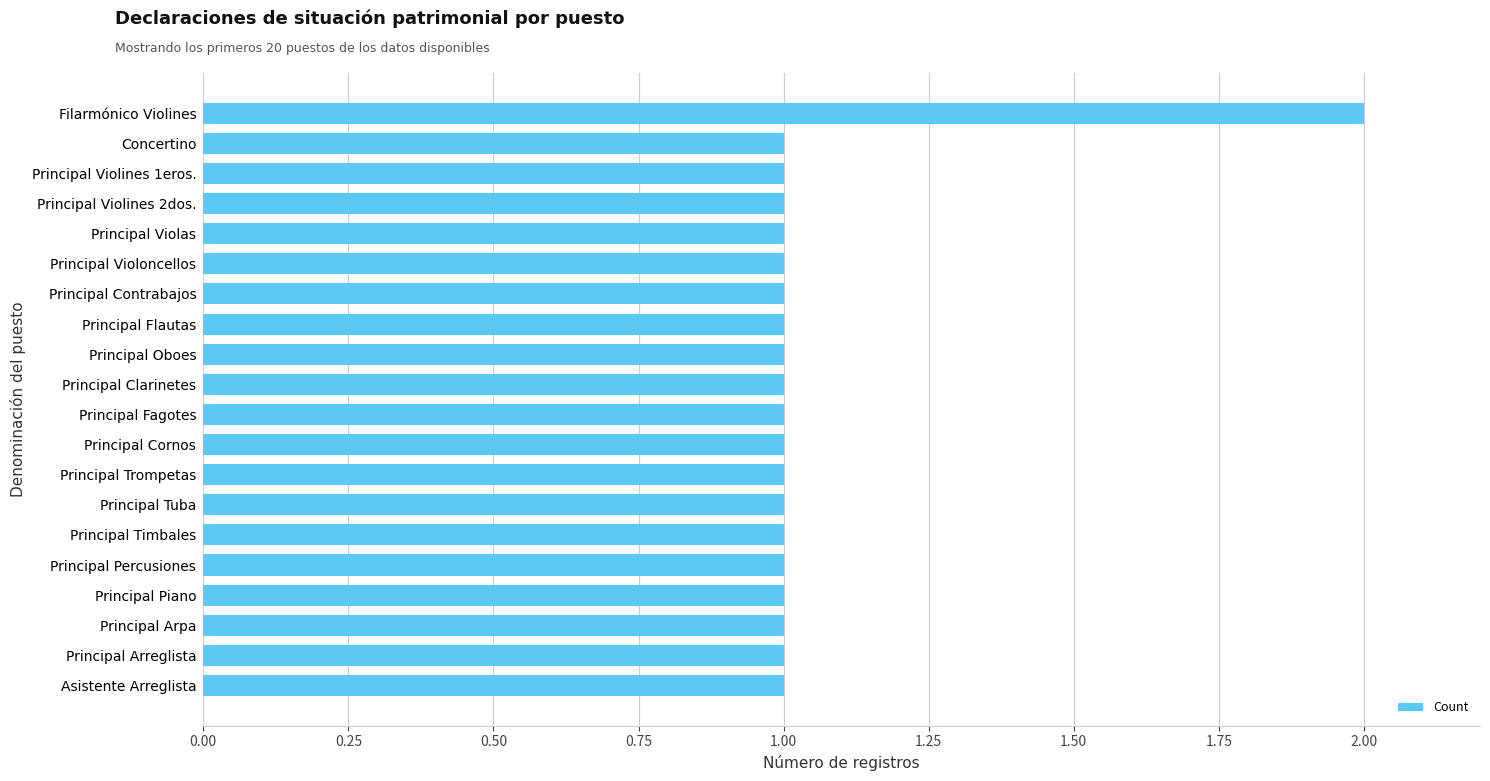

What is the sum of all values?

21